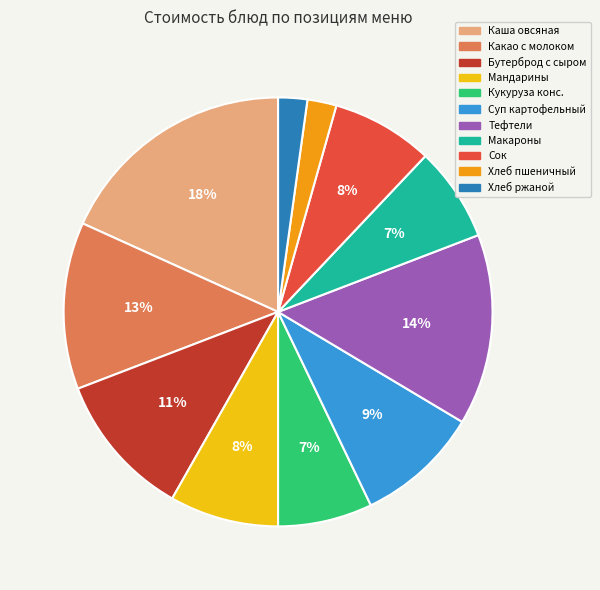

To the nearest percent, what is the difference between the largest and smallest slice percentages?

16%